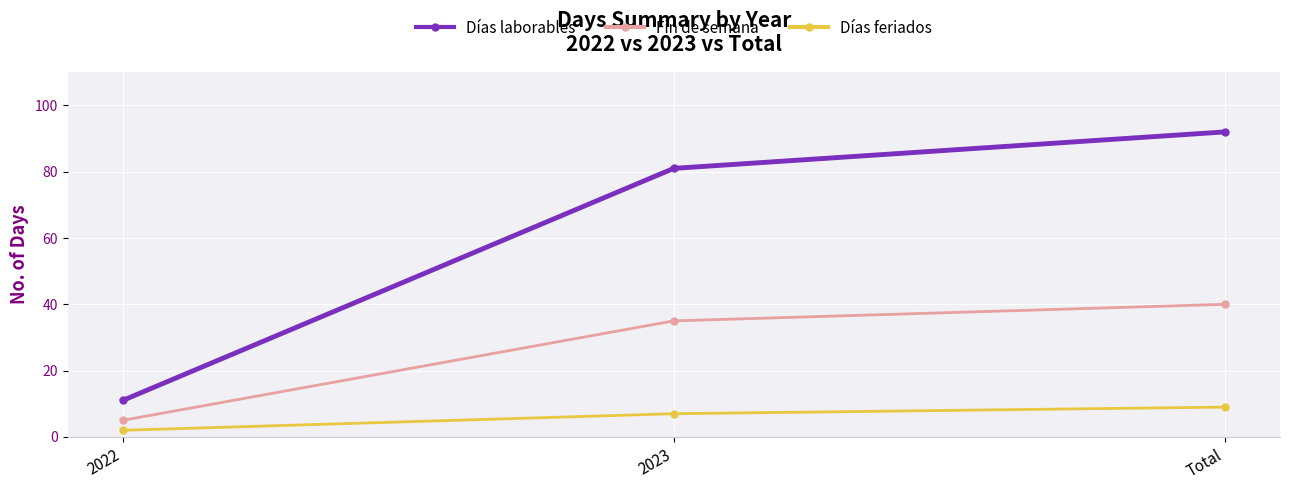

How many distinct data groups are displayed?

3